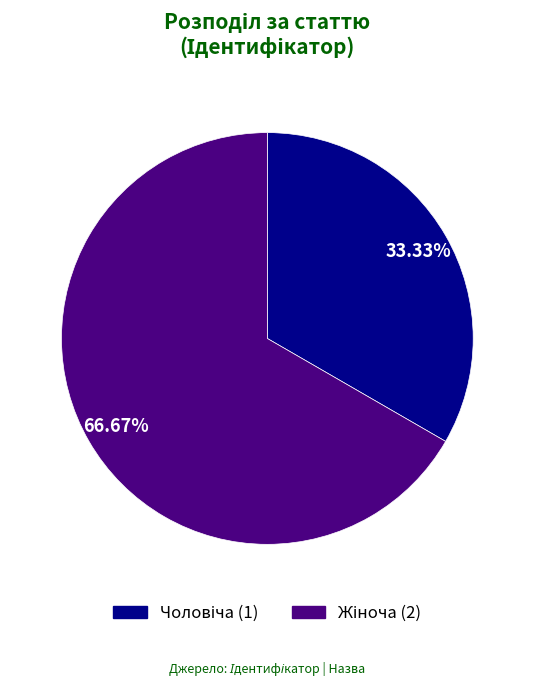

Is there a majority slice in this chart?

Yes